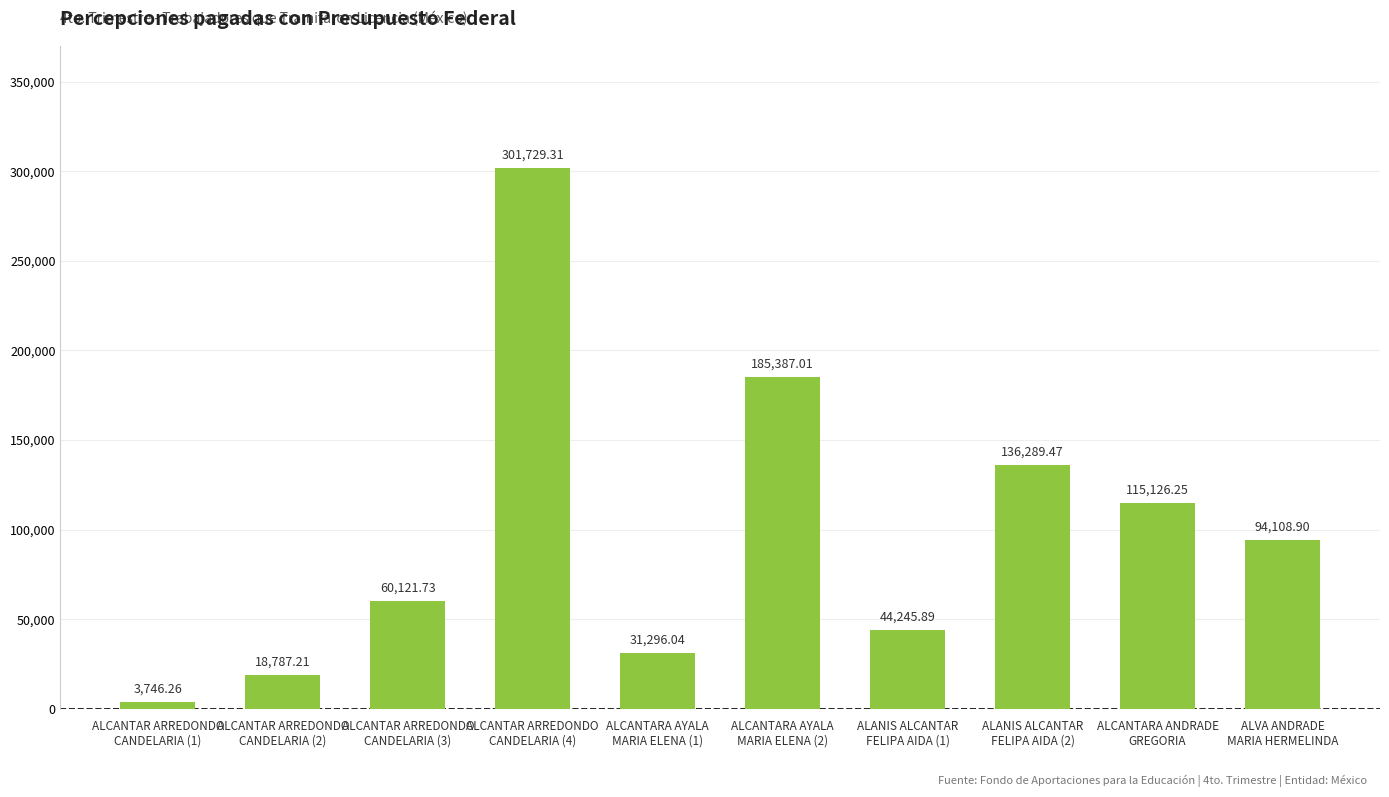

At which label is the value closest to 152737?

ALANIS ALCANTAR
FELIPA AIDA (2)